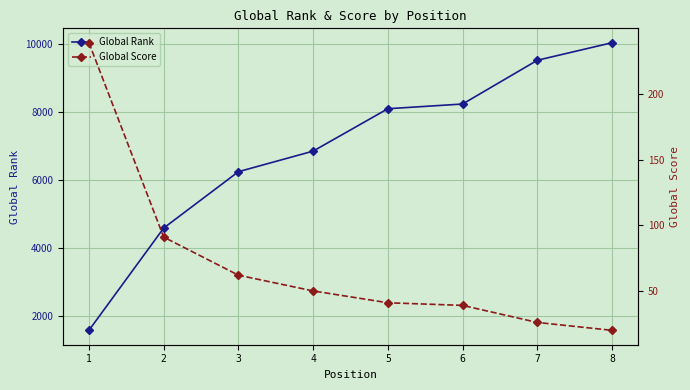

Count the number of data series in this chart.

2